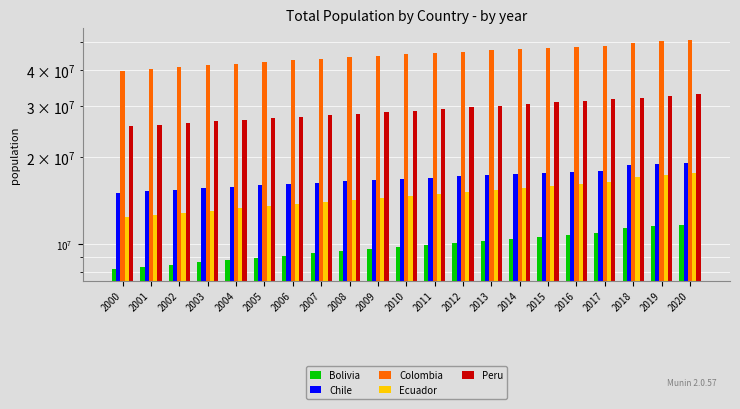

Which category has the highest value across all series?

2020